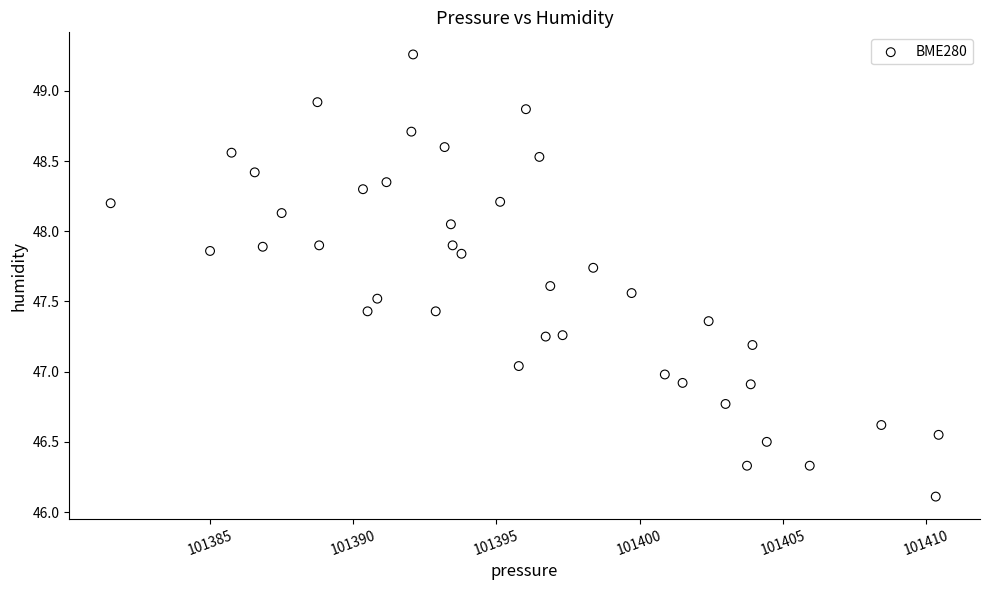

What is the range of X values (max minus min)?

28.9